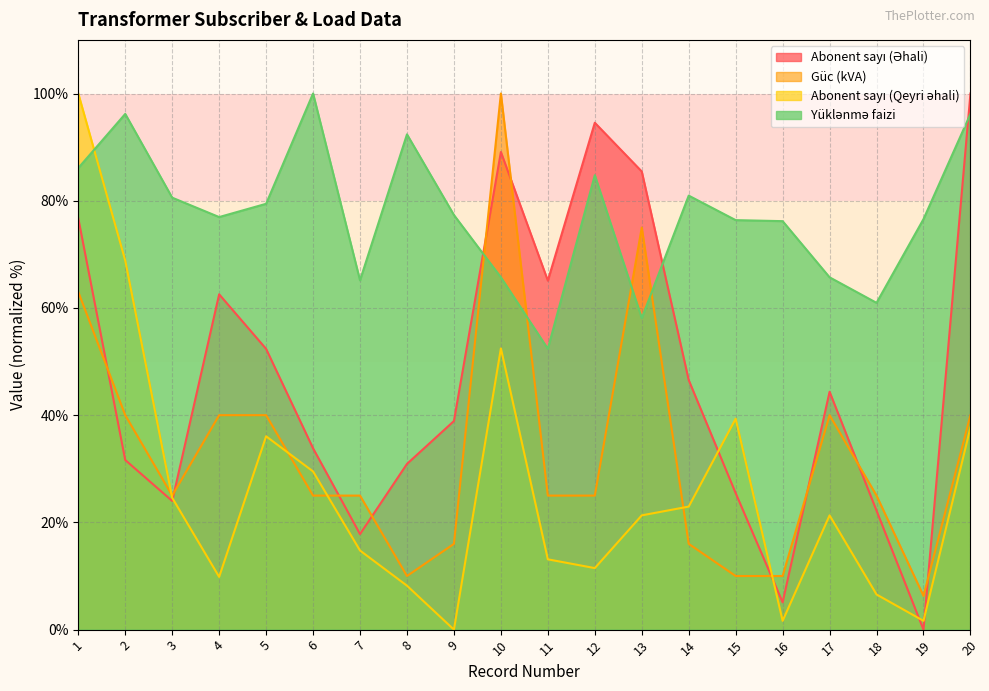

How many lines are shown in the chart?

4